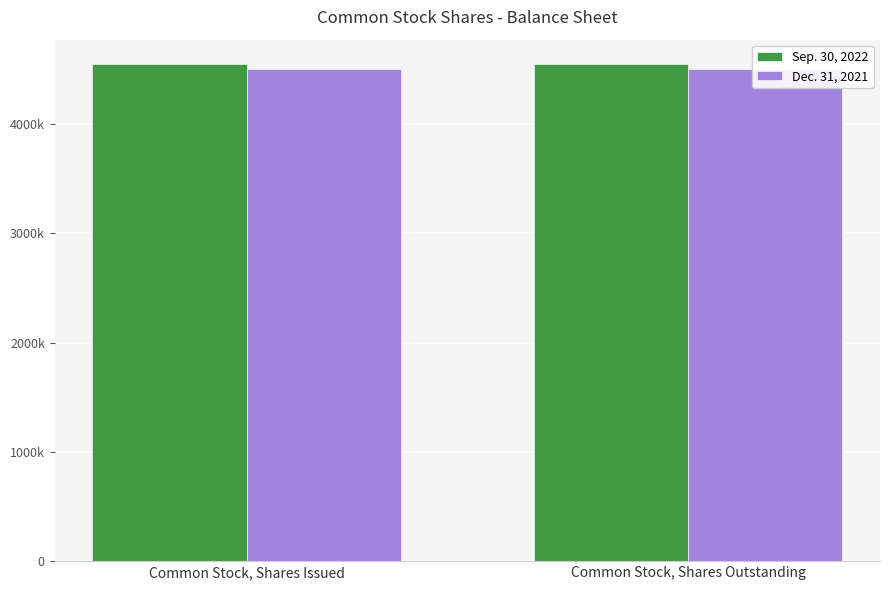

How many bars are there in total?

4